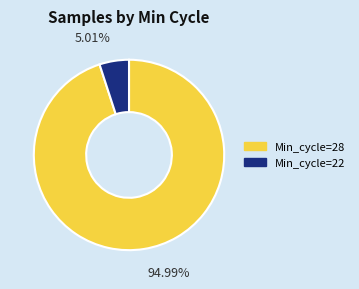

Between Min_cycle=28 and Min_cycle=22, which is larger?

Min_cycle=28